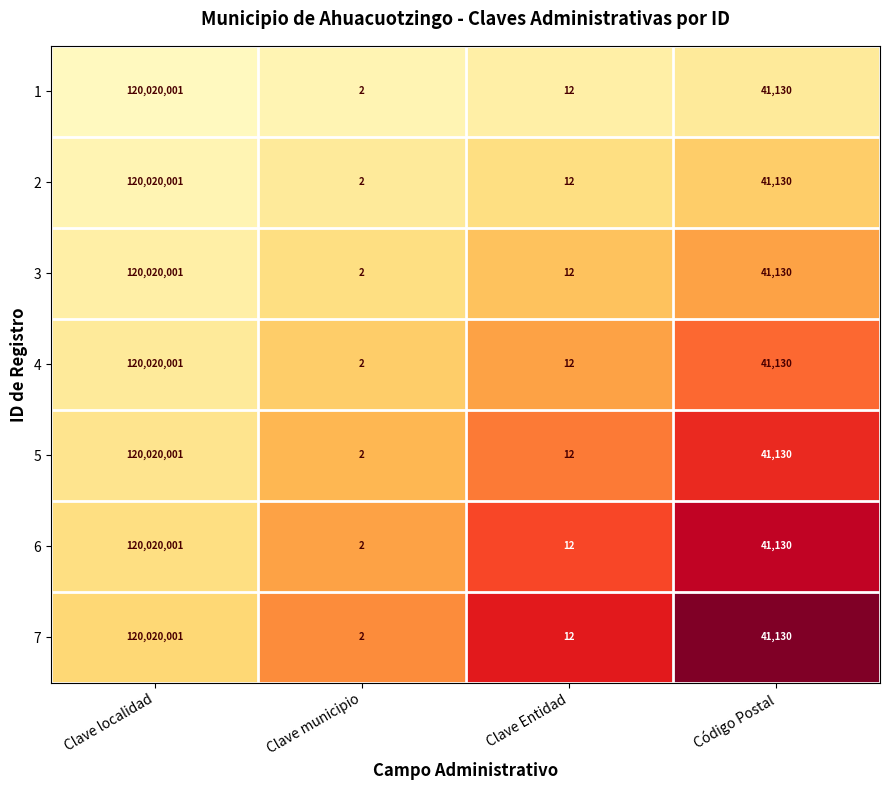

Which category has the lowest value in the 4 series?

Clave municipio